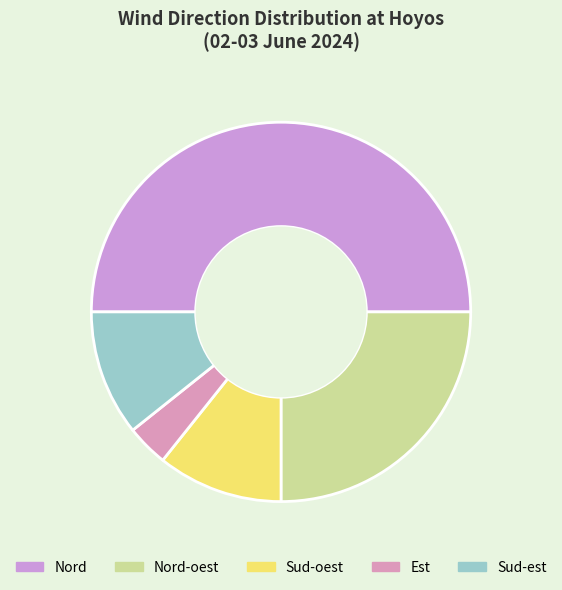

Does Nord account for over 50% of the chart?

No